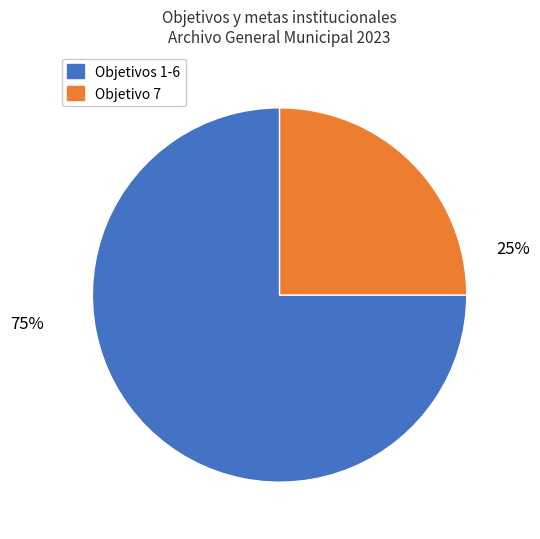

To the nearest percent, what is the difference between the largest and smallest slice percentages?

50%